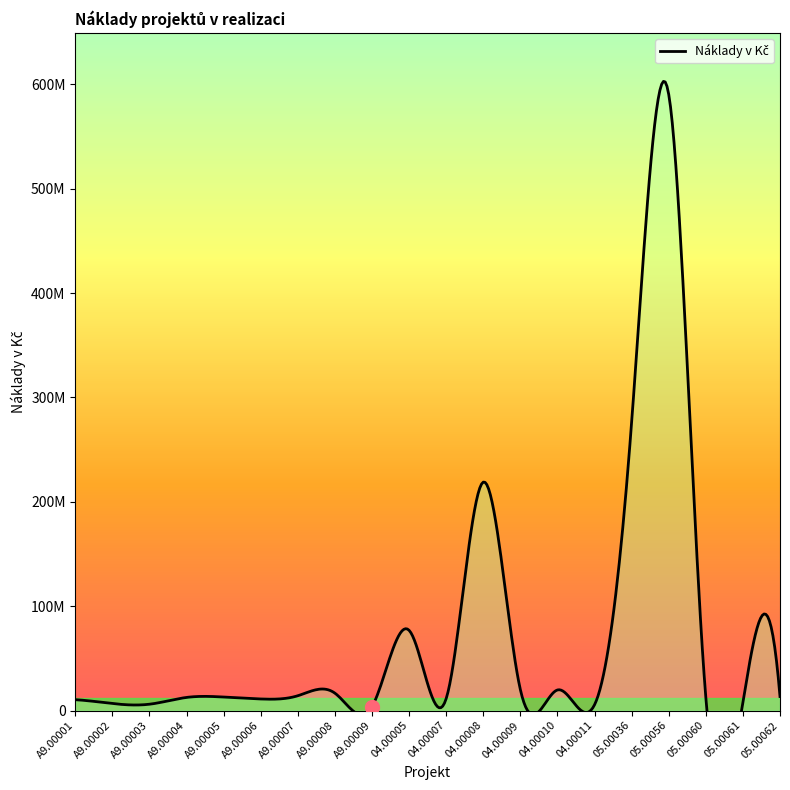

What position from the right is A9.00003?

18